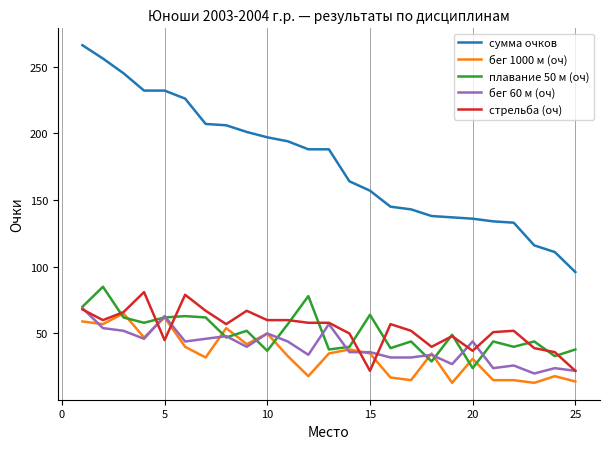

Rank the series by their maximum value, from highest to lowest.

сумма очков, плавание 50 м (оч), стрельба (оч), бег 60 м (оч), бег 1000 м (оч)